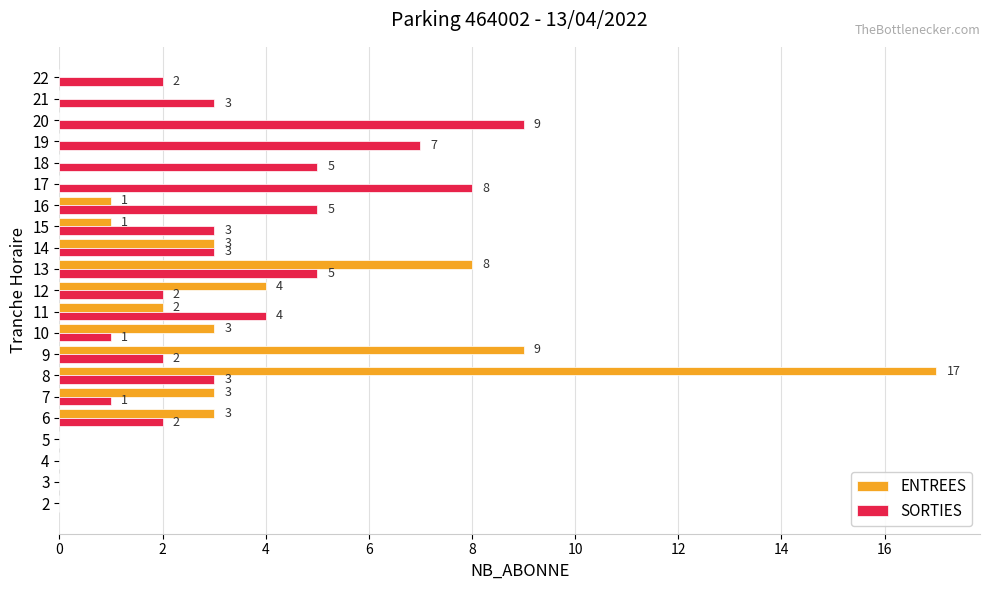

How many positive values does the SORTIES series have?

17